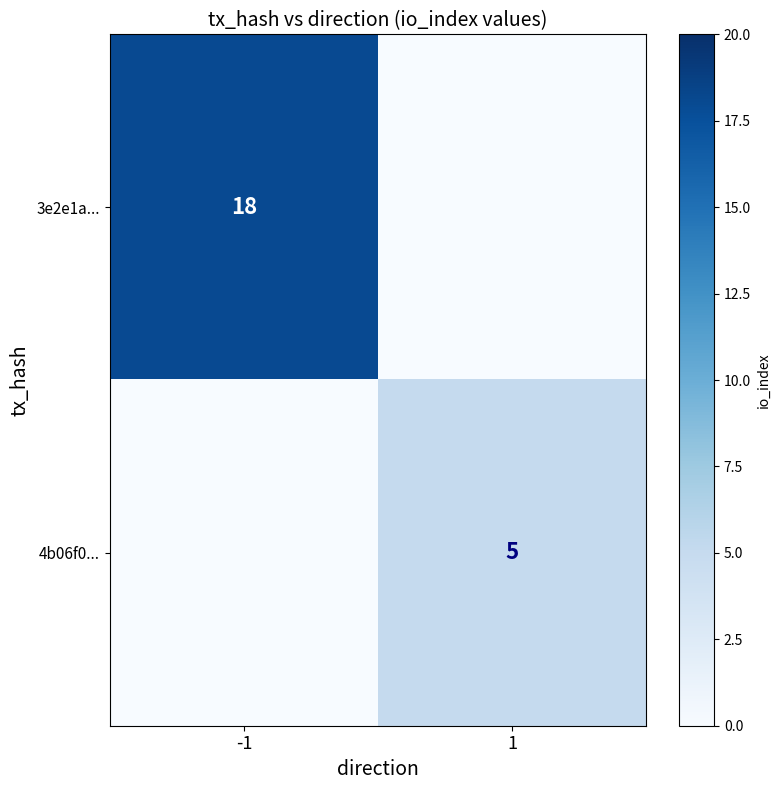

The value of 3e2e1a... at -1 is 31. True or false?

False